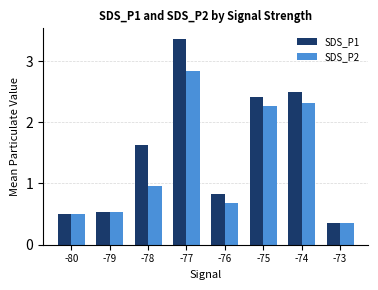

Which series has the largest total across all categories?

SDS_P1